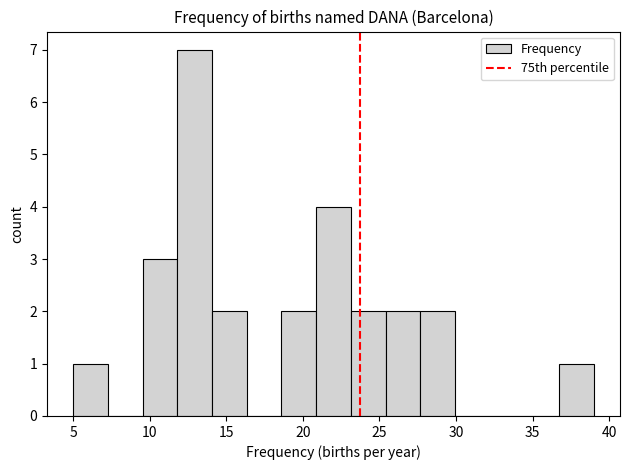

Reading left to right, list every bar in this chart as the range it spans on the x-axis followed by its height. Neither the bar edges nor the heights are printed on the chart, so give them approximately, as read against the axes.

5.0 to 7.5: 1
7.5 to 9.5: 0
9.5 to 12.0: 3
12.0 to 14.0: 7
14.0 to 16.5: 2
16.5 to 18.5: 0
18.5 to 21.0: 2
21.0 to 23.0: 4
23.0 to 25.5: 2
25.5 to 27.5: 2
27.5 to 30.0: 2
30.0 to 32.0: 0
32.0 to 34.5: 0
34.5 to 36.5: 0
36.5 to 39.0: 1